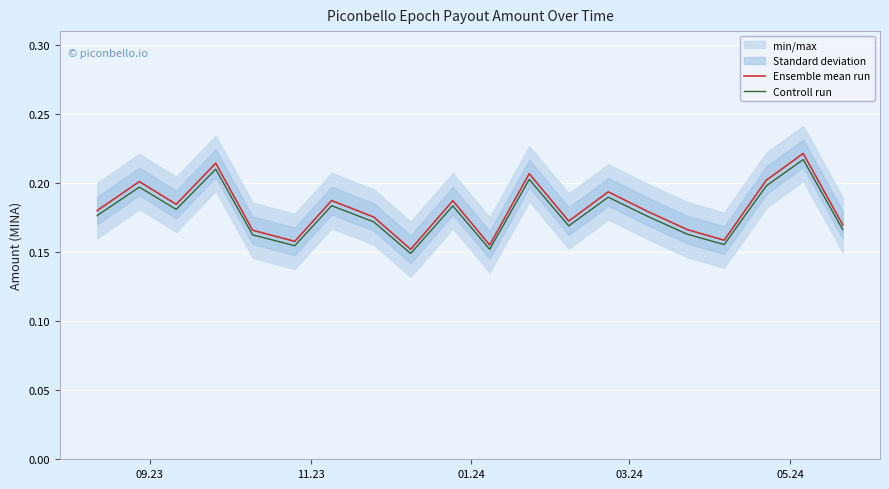

Is this an area chart (filled region under the line)?

No